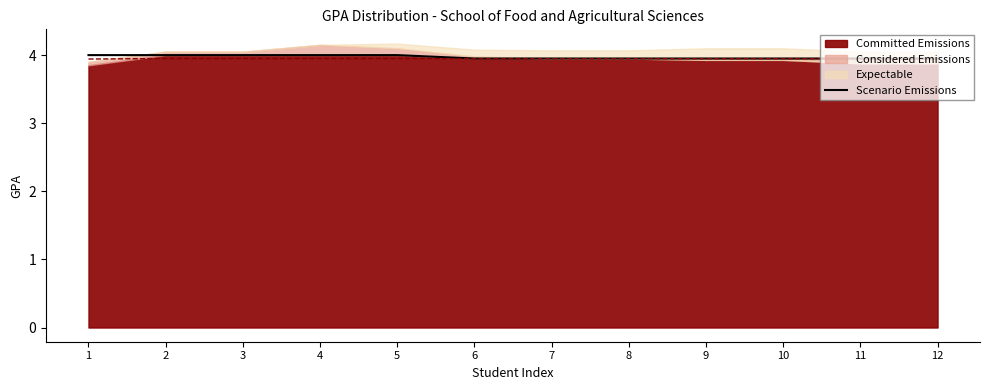

Reading right to left, list all the values displayed in this chart.

12=4.0	11=4.0	10=4.0	9=4.0	8=4.0	7=4.0	6=4.0	5=4.0	4=4.0	3=4.0	2=4.0	1=4.0